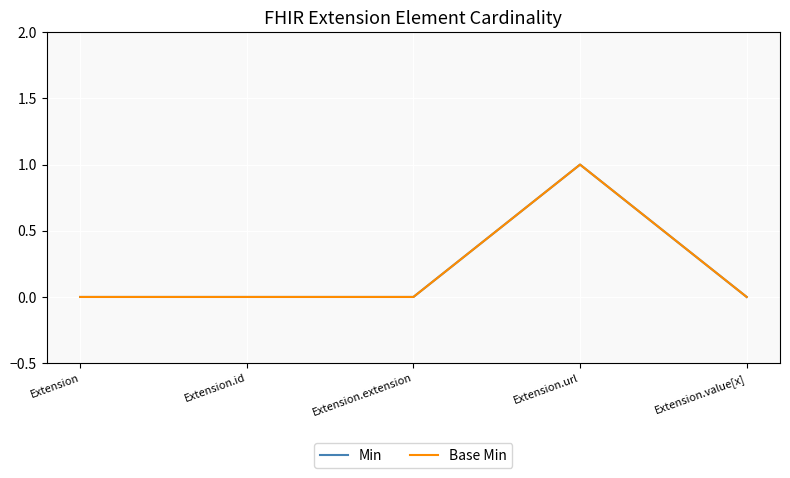

Does the chart display data point markers on the line(s)?

No